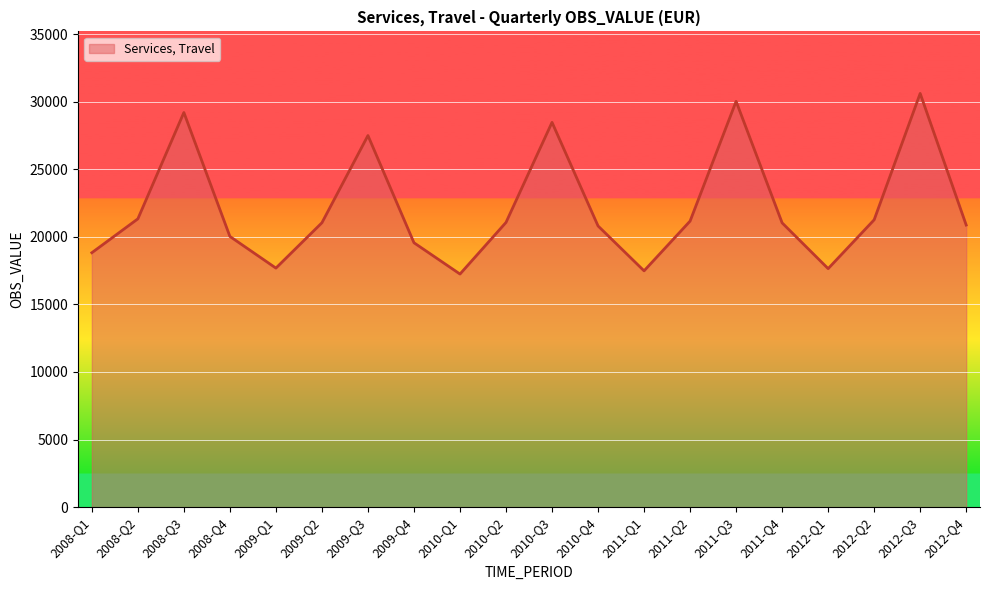

The chart shows a value of 29830.7 at 2010-Q1. True or false?

False